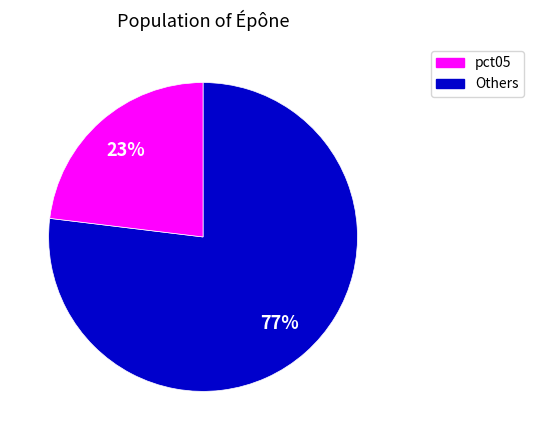

To the nearest percent, what is the average slice percentage?

50%